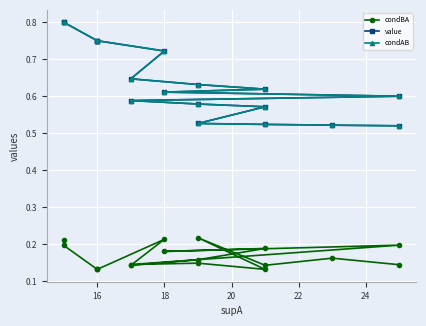

True or false: condBA and condAB cross at least once.

False